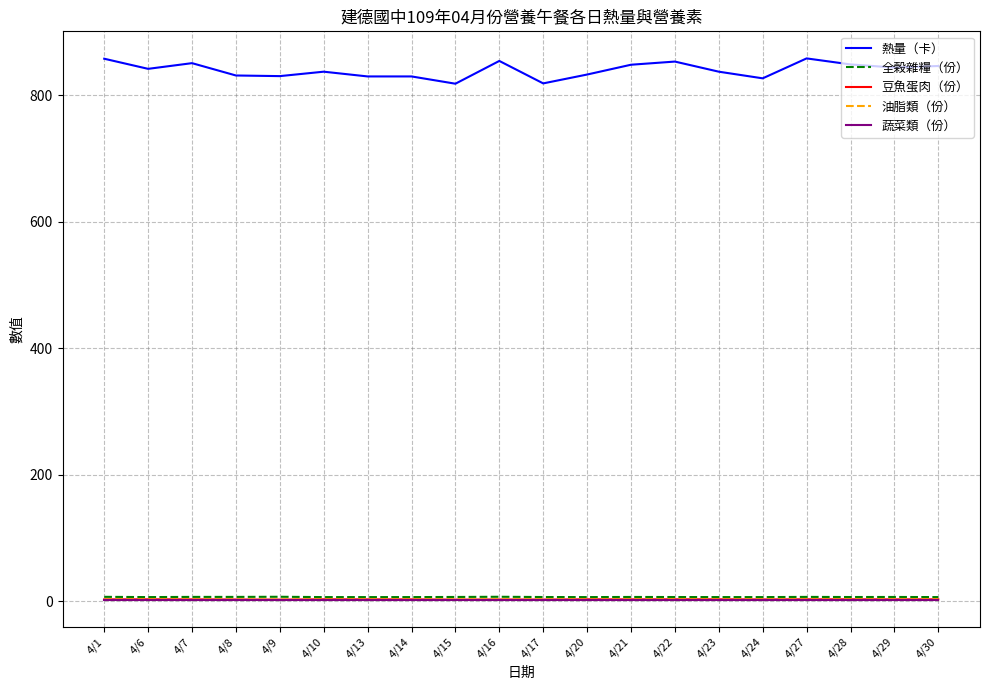

True or false: 熱量（卡） and 全榖雜糧（份） intersect in this chart.

False